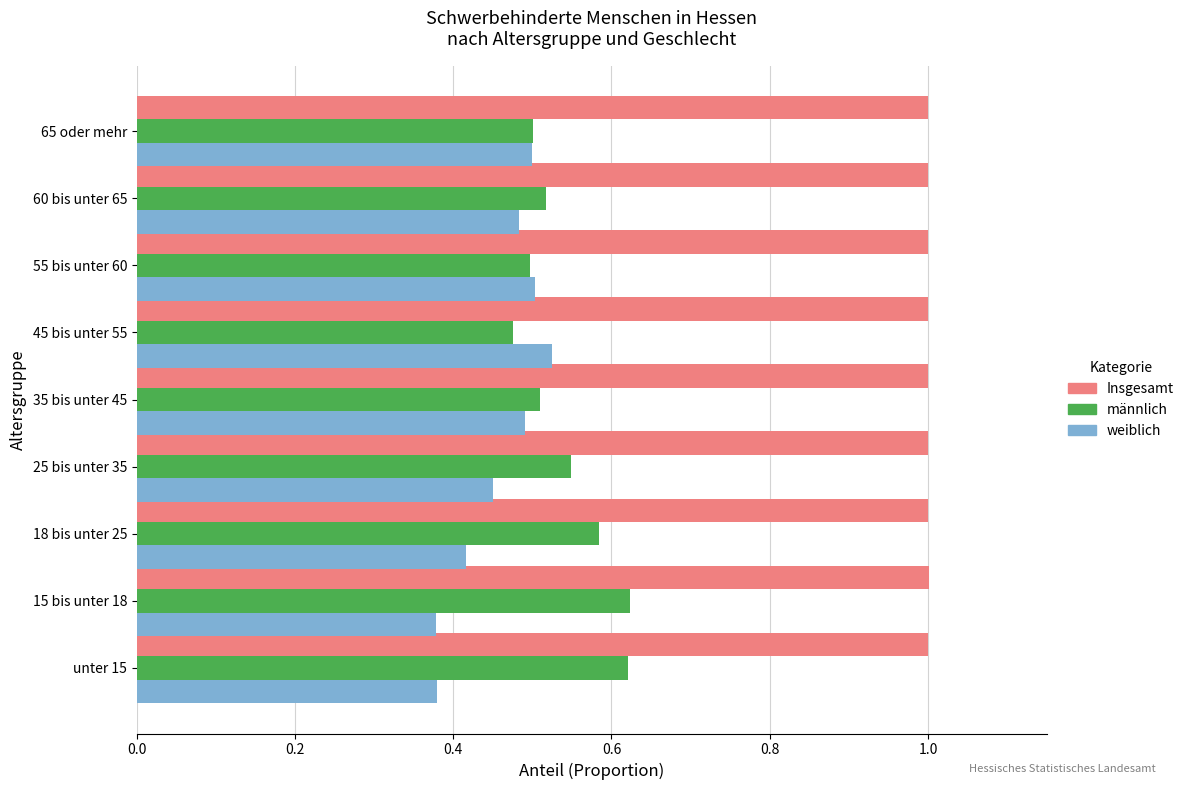

Which series has the largest total across all categories?

Insgesamt